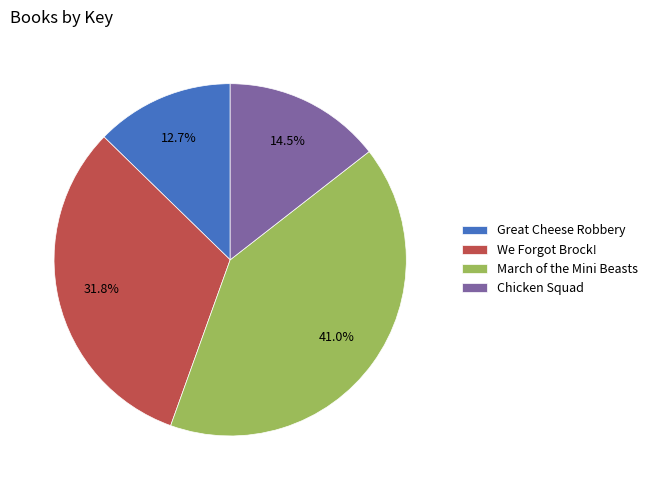

To the nearest percent, what is the average slice percentage?

25%